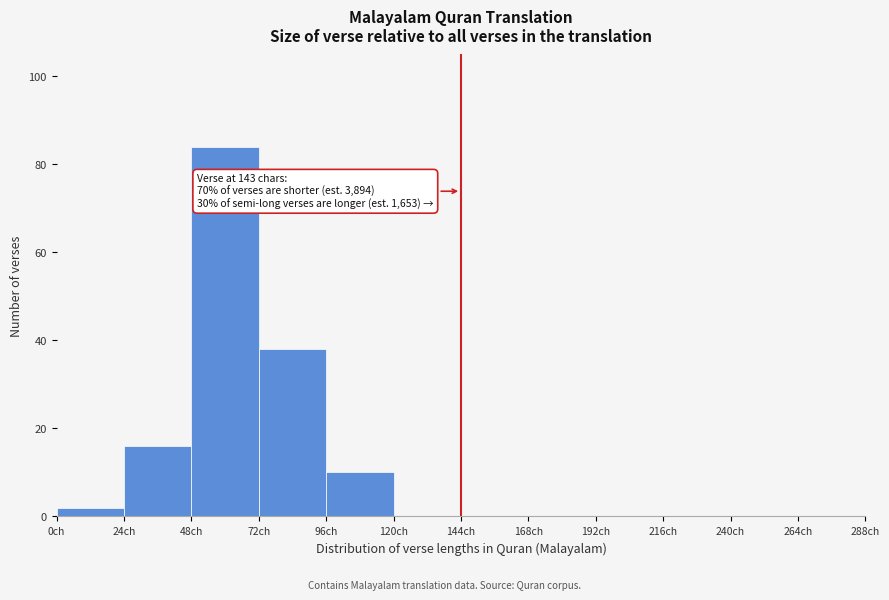

Which range on the x-axis has the tallest bar?

48 to 72